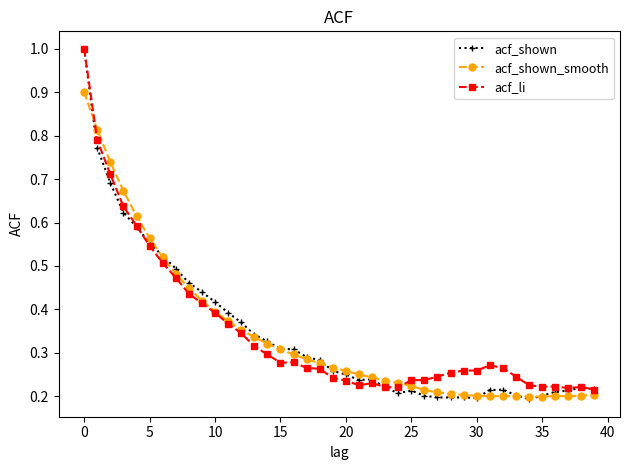

Which series has the widest spread of values?

acf_shown